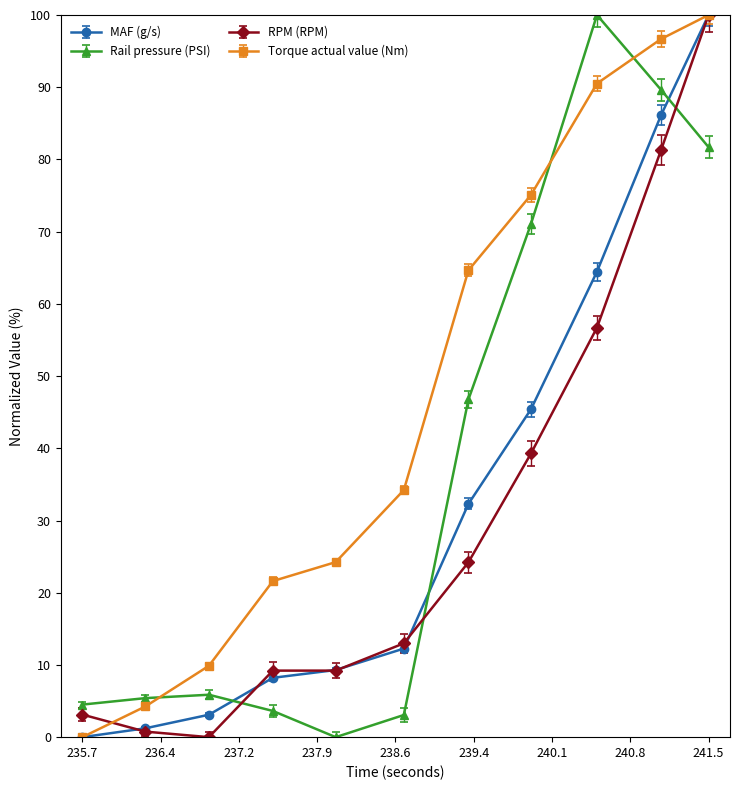

True or false: RPM (RPM) has more than 2 points higher than both neighbors.

False